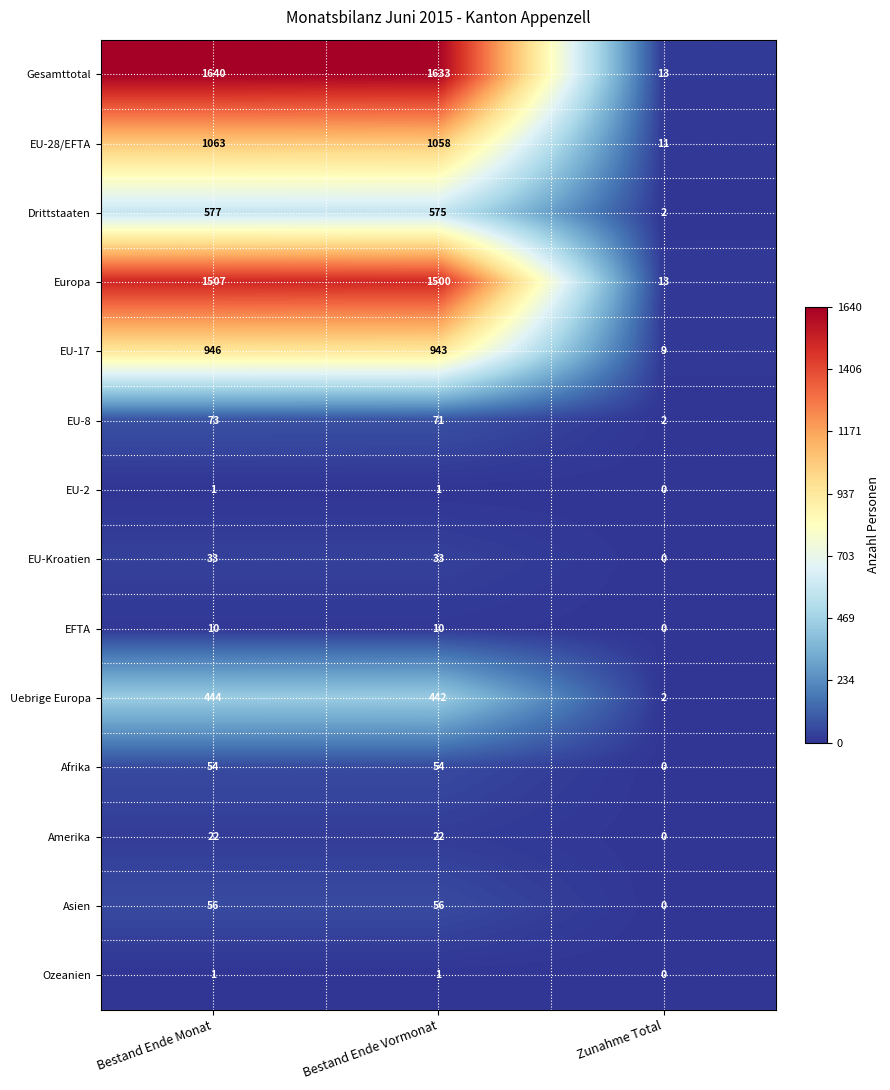

The value of Uebrige Europa at Zunahme Total is 1. True or false?

False